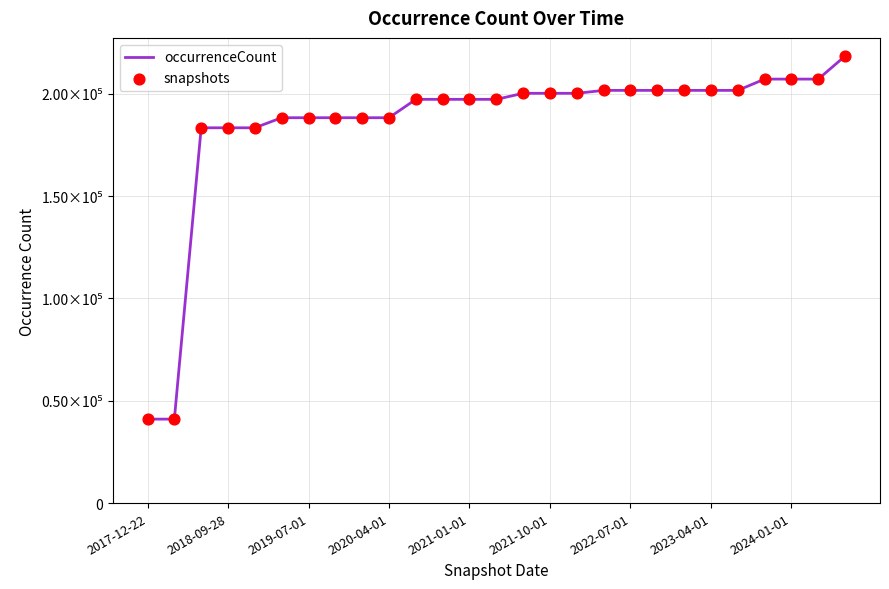

Does the chart have visible grid lines?

Yes